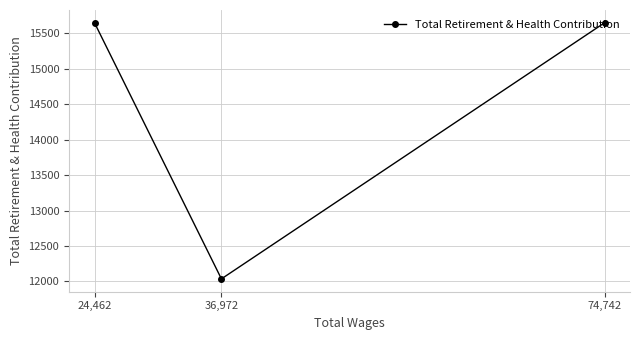

True or false: the data shows 8238 at 36,972.

False